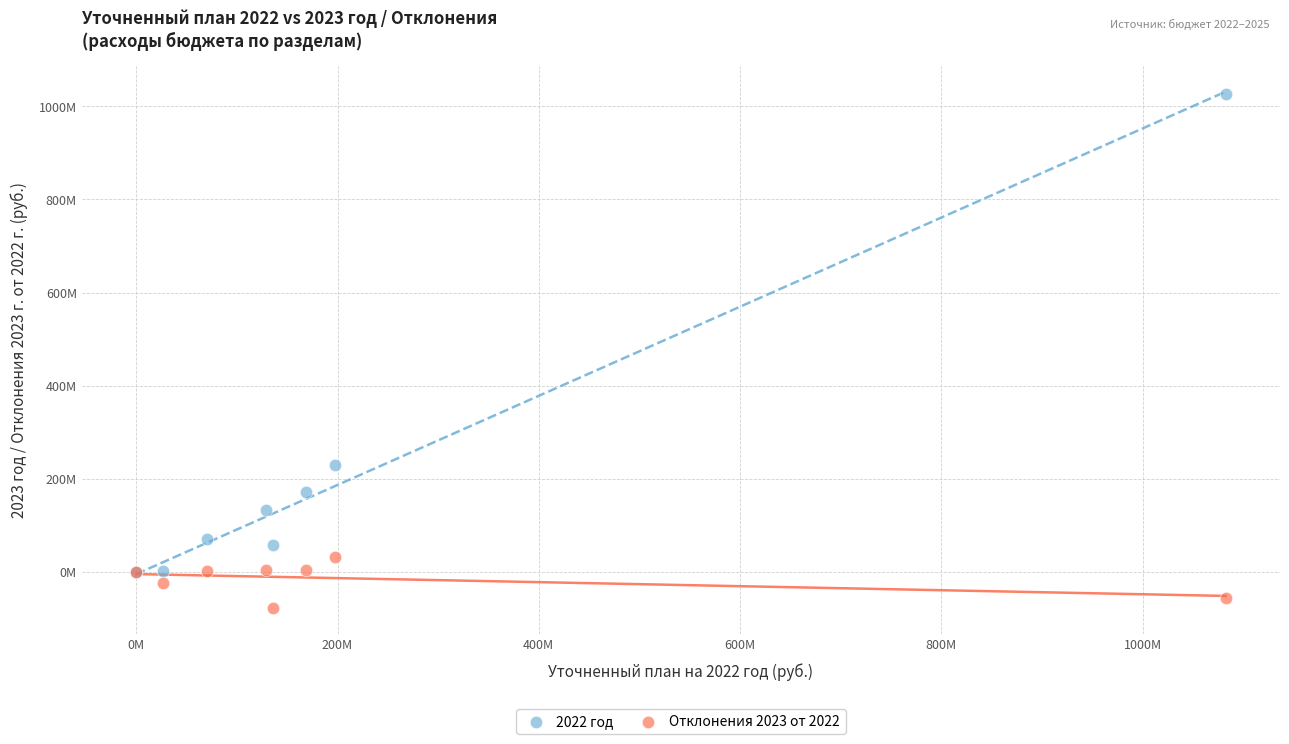

Which series contains the highest Y value?

2022 год